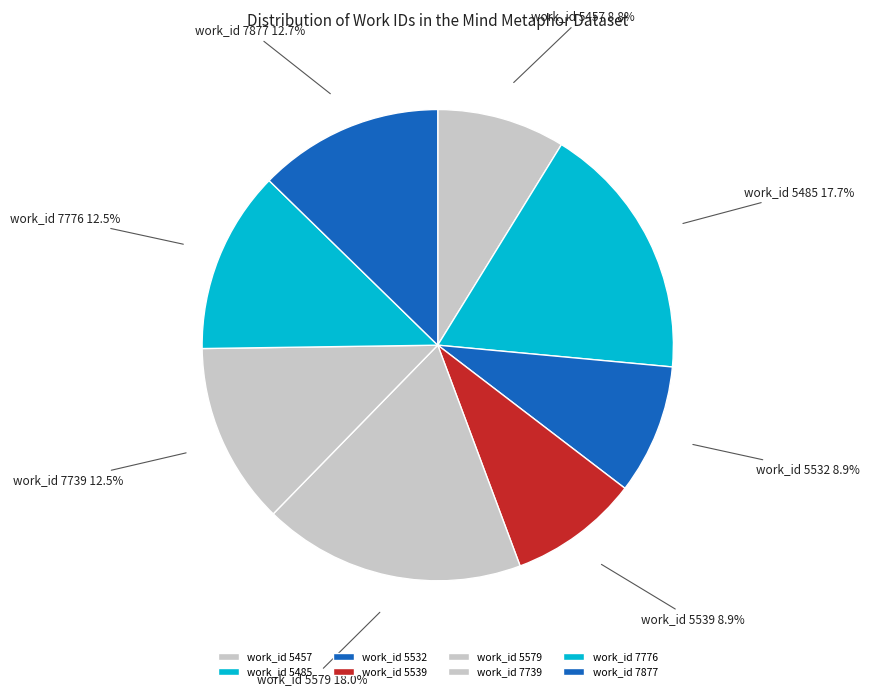

Between work_id 7739 and work_id 5532, which is larger?

work_id 7739